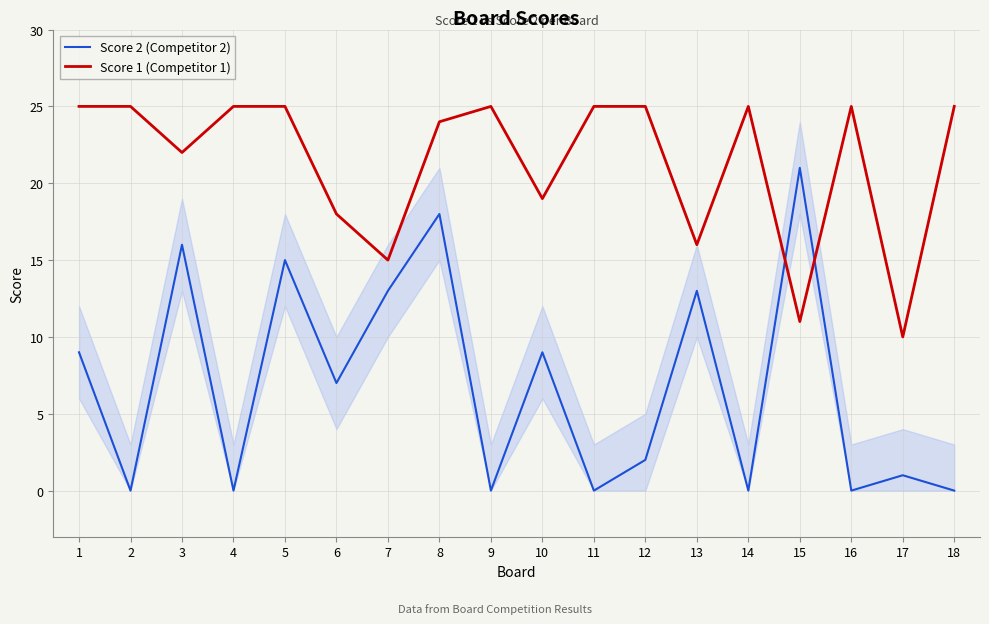

In Score 2 (Competitor 2), how many points are higher than both neighbors (excluding endpoints)?

7